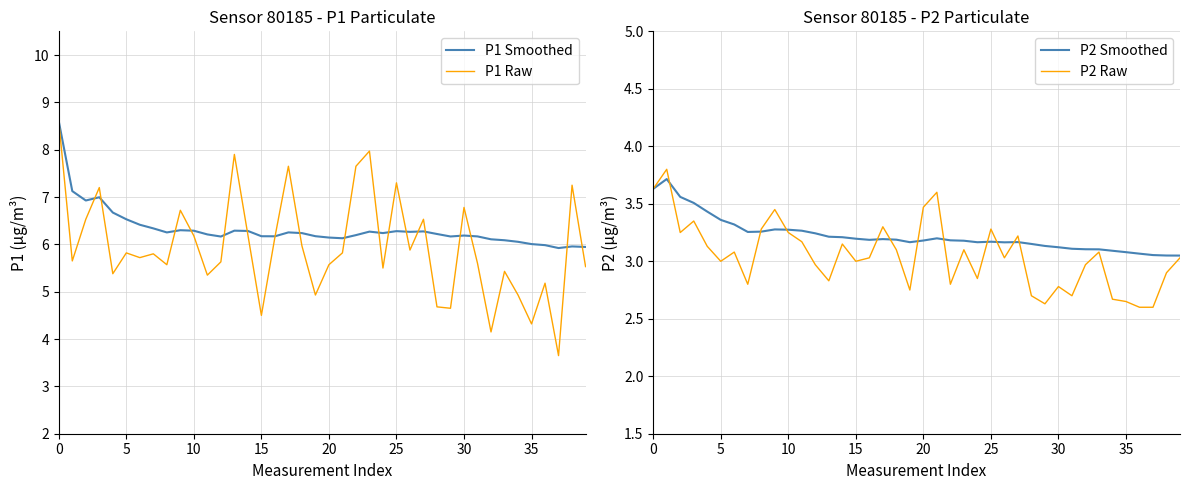

Which series changed the most between 12 and 36?

P1 Raw